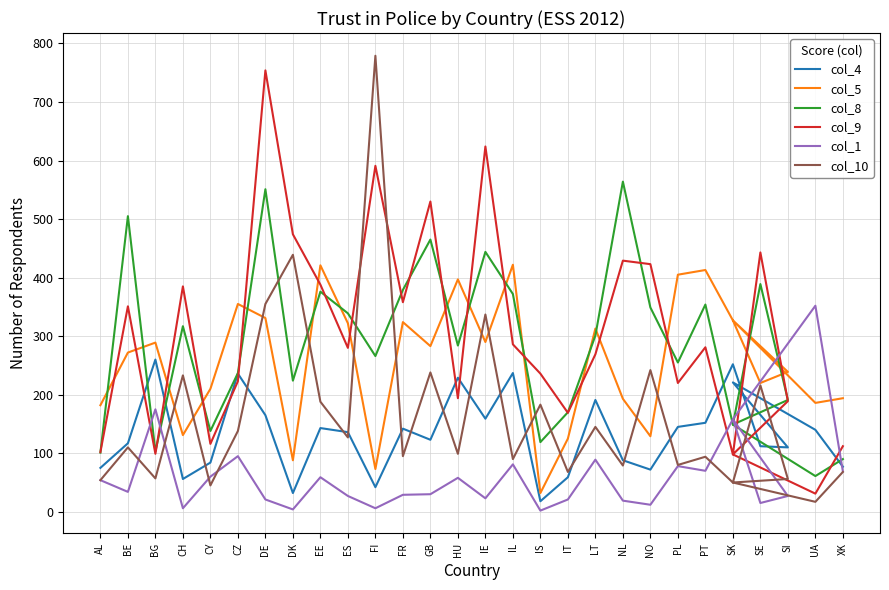

At which category does col_8 reach its first local peak?

BE